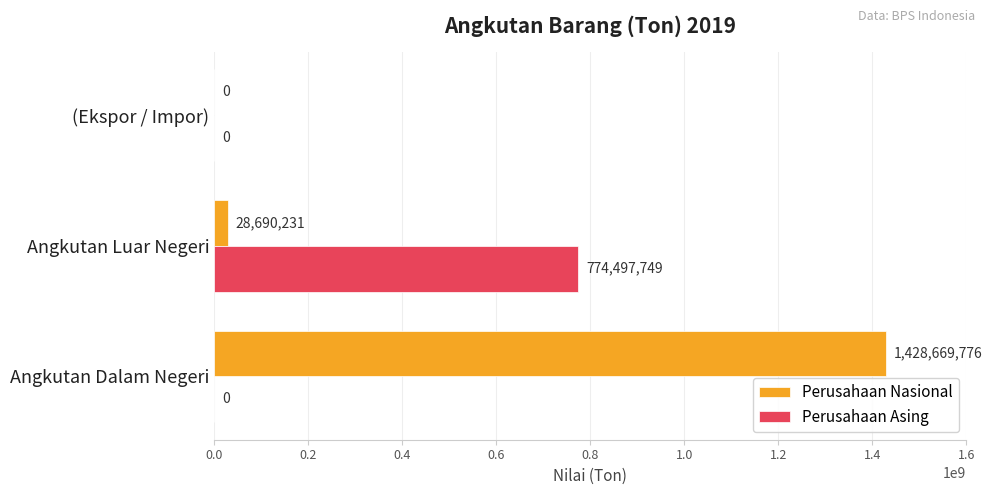

Is it true that Perusahaan Nasional equals 799009342 at (Ekspor / Impor)?

False